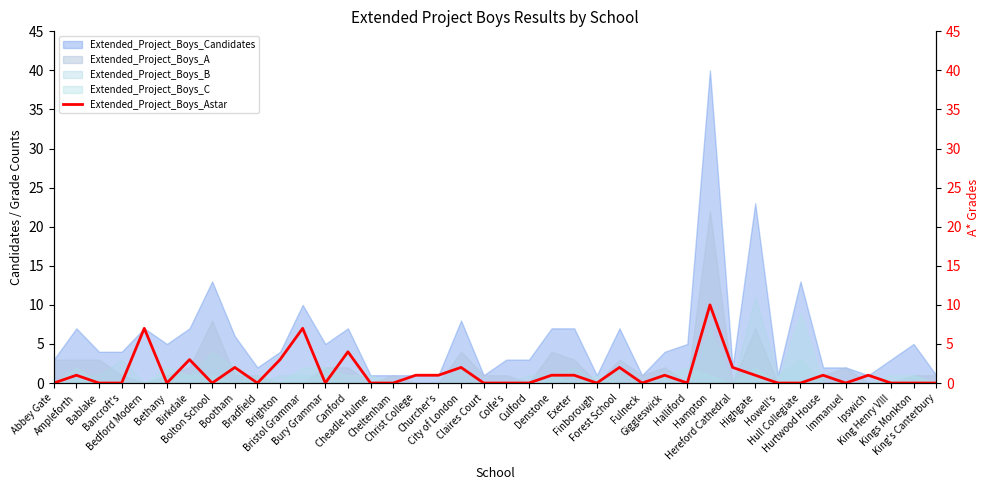

How many values are between 0 and 2?

34